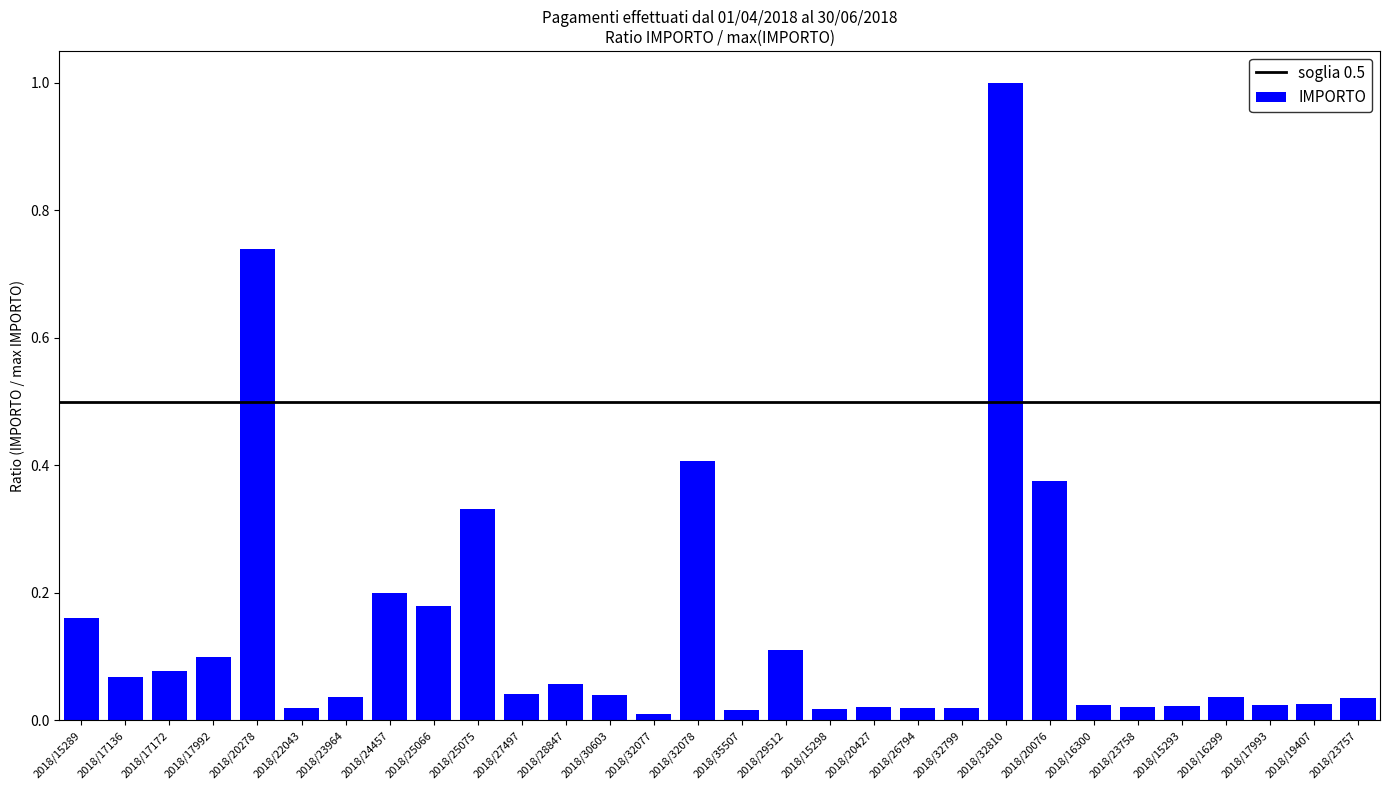

What is the greatest value displayed?

1.0